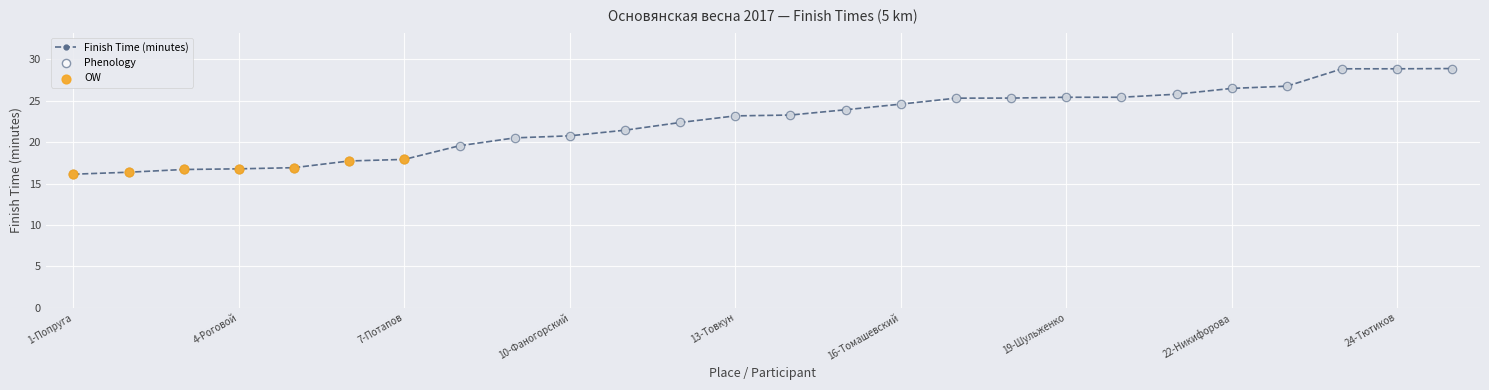

What is the greatest value displayed?

28.9